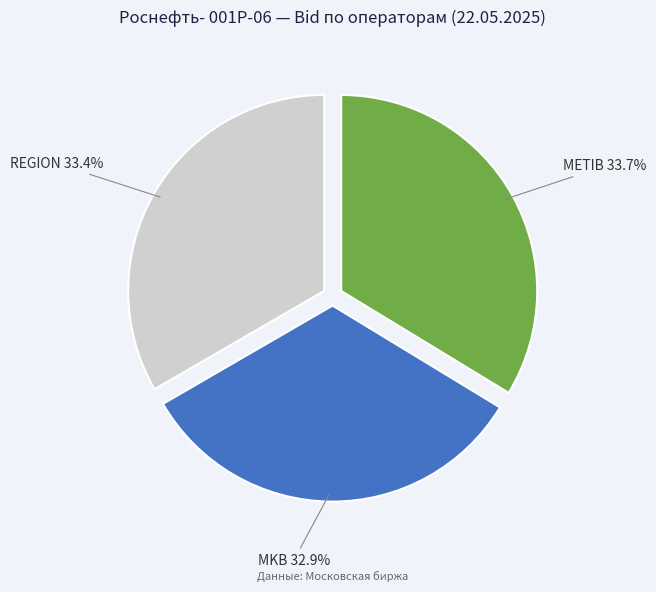

Is it true that METIB is 19% of the pie?

False